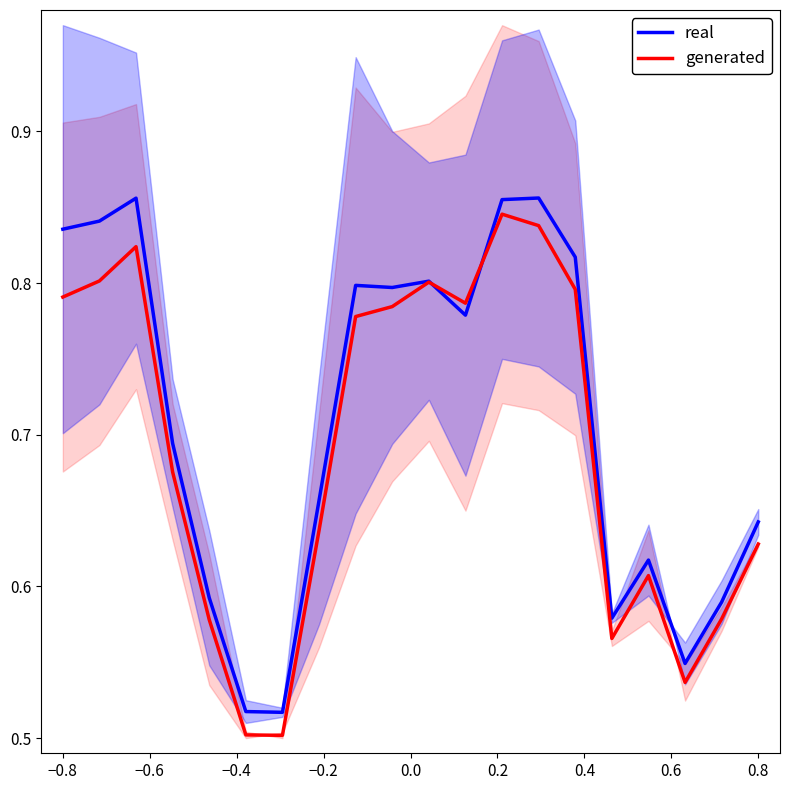

Which series has the largest total across all categories?

real